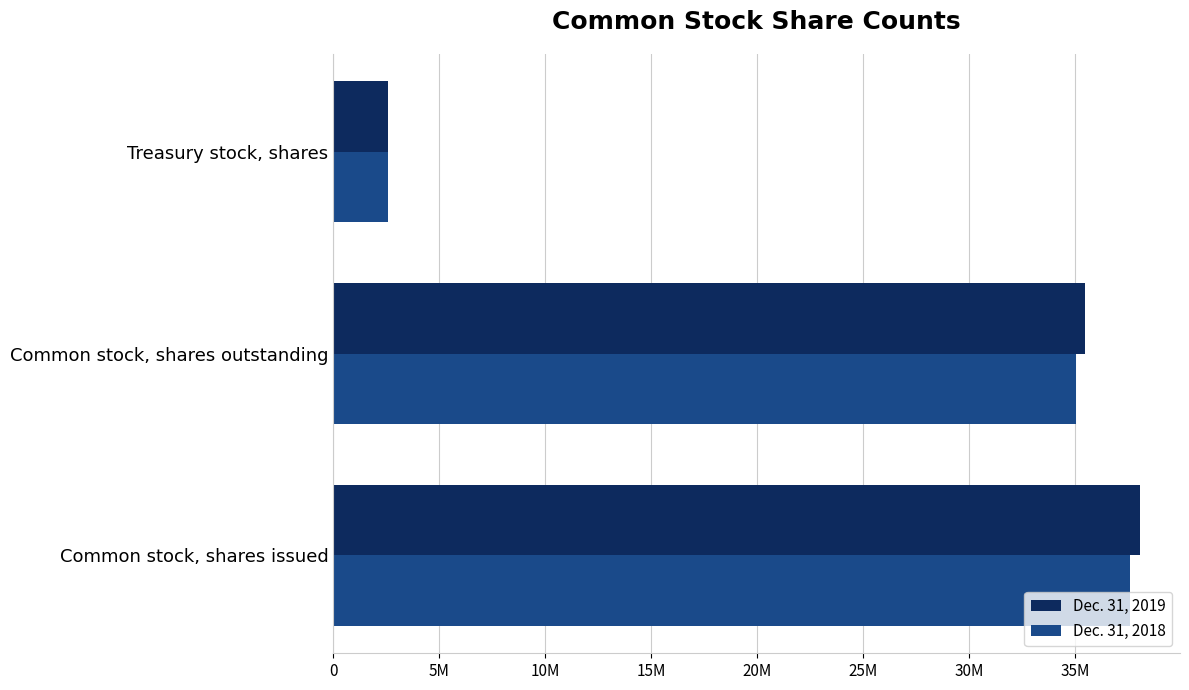

What are all the series names shown in the legend?

Dec. 31, 2019, Dec. 31, 2018